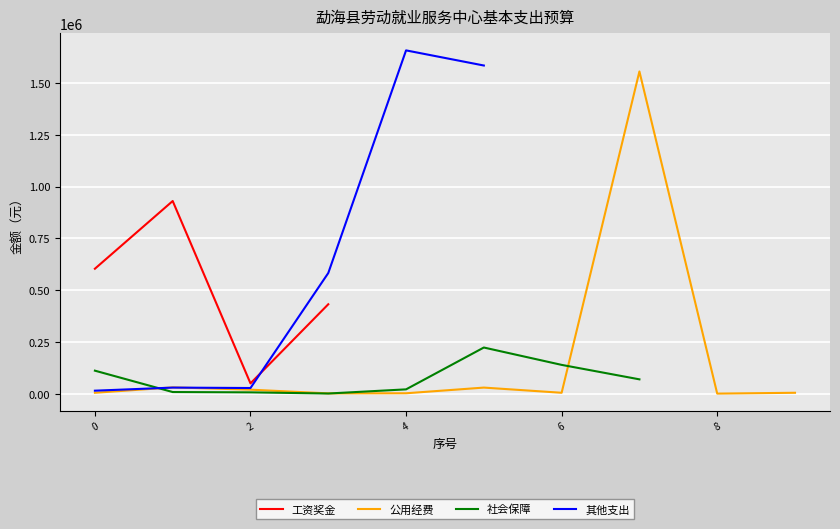

The 公用经费 series shows 5000 at 0. True or false?

True